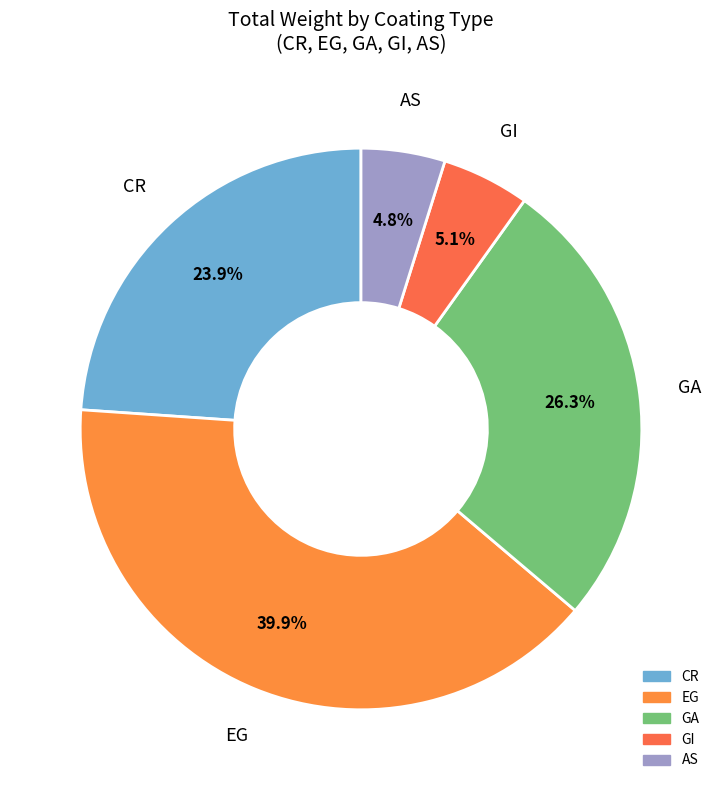

To the nearest percent, what is the difference between the CR and EG slice percentages?

16%